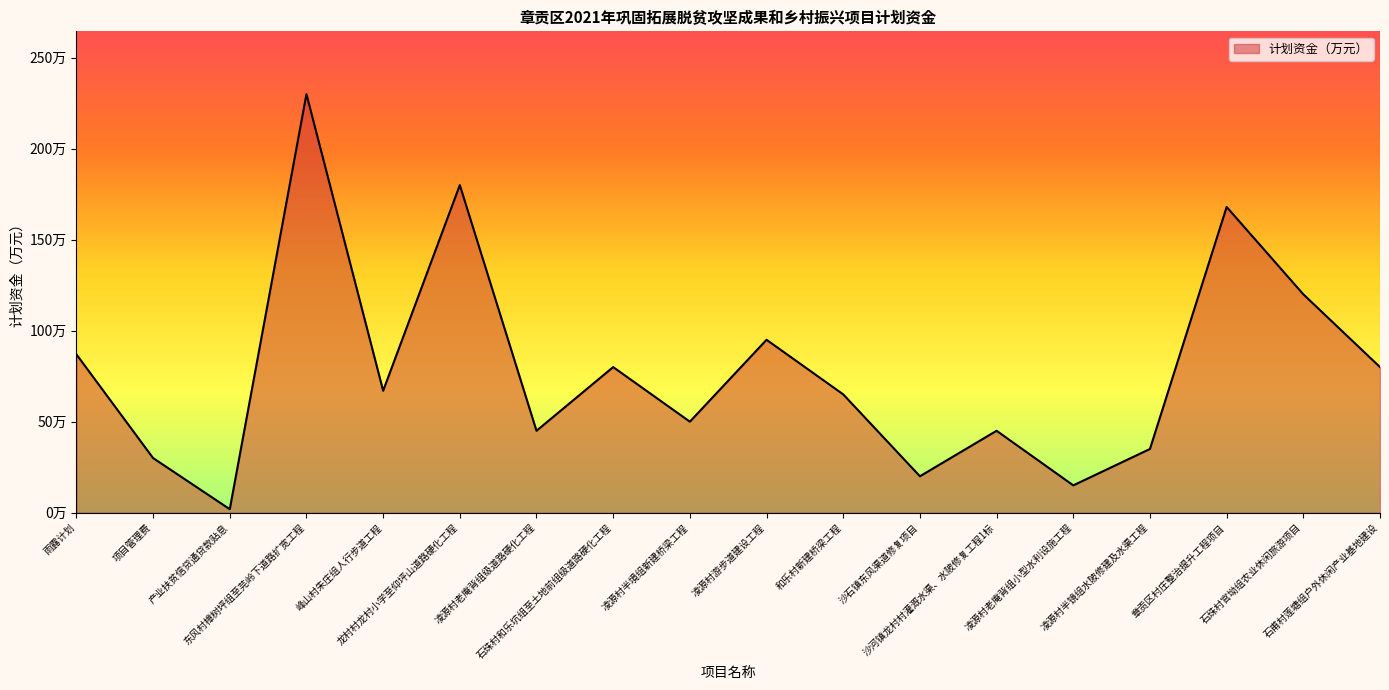

Reading left to right, extract all data points from this chart.

87.0	30.0	1.9	230.0	67.0	180.0	45.0	80.0	50.0	95.0	65.0	20.0	45.0	15.0	35.0	168.0	120.0	80.0